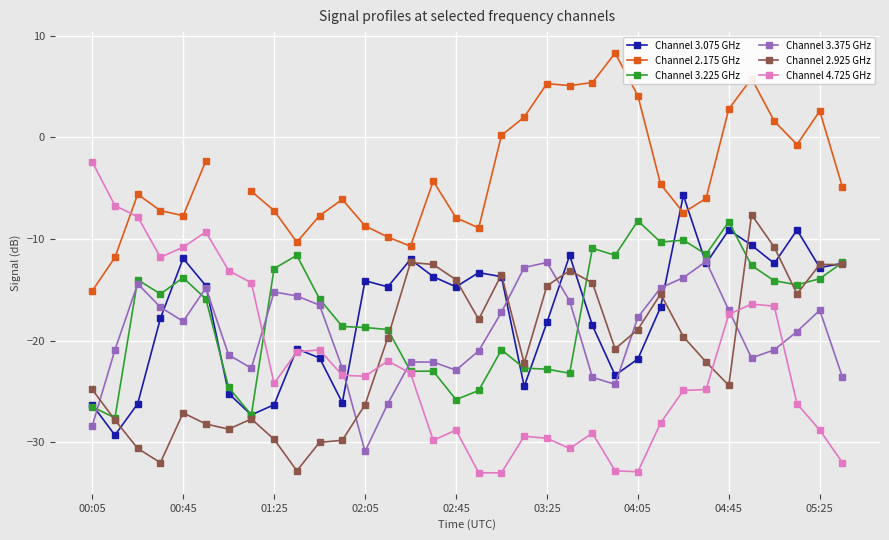

In Channel 2.925 GHz, how many points are higher than both neighbors (excluding endpoints)?

7